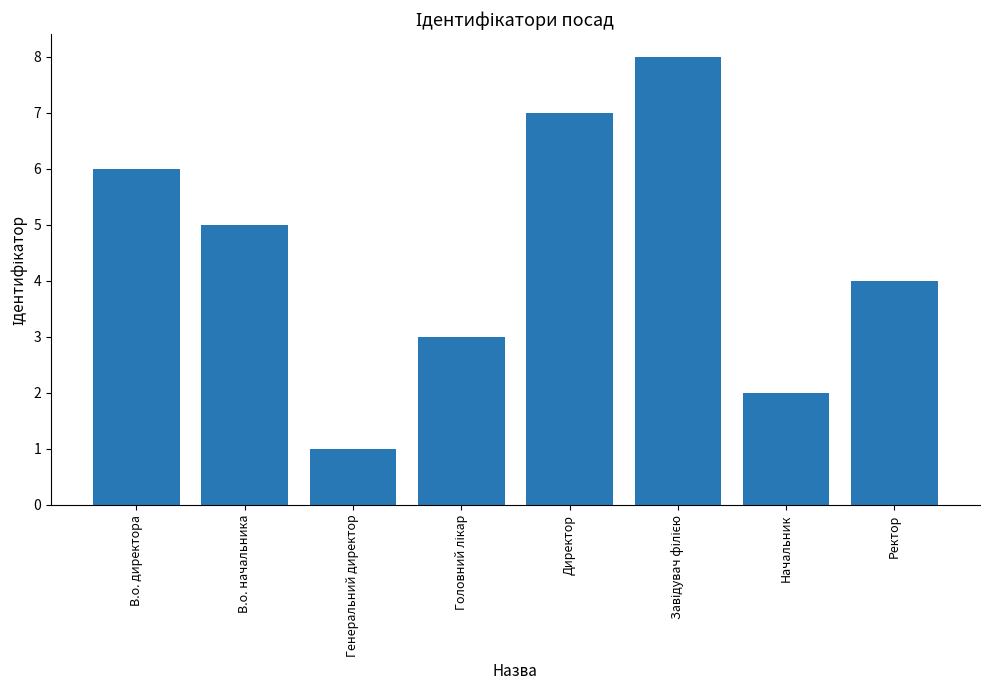

Reading left to right, transcribe all the data shown in this chart.

6	5	1	3	7	8	2	4